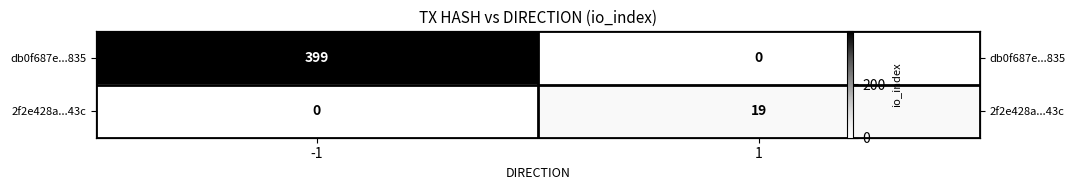

Between 1 and -1, which is larger?

-1